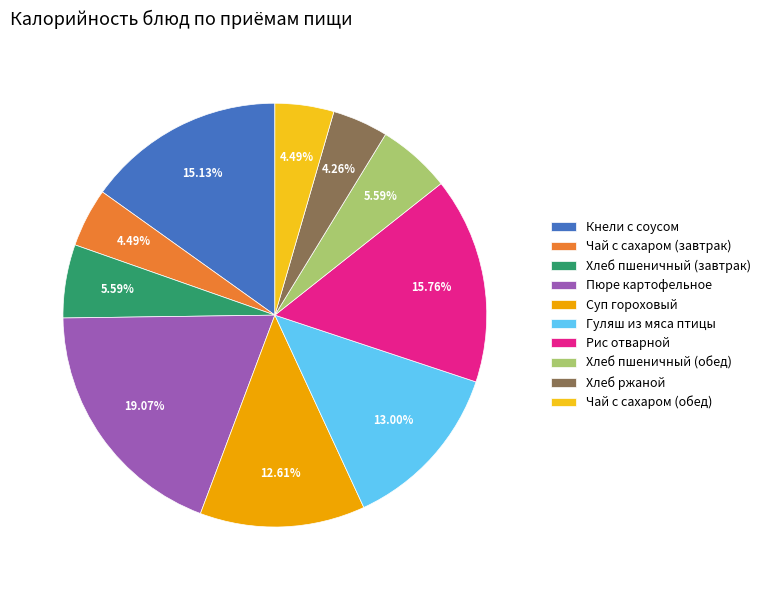

True or false: Чай с сахаром (завтрак) accounts for 4% of the total.

True